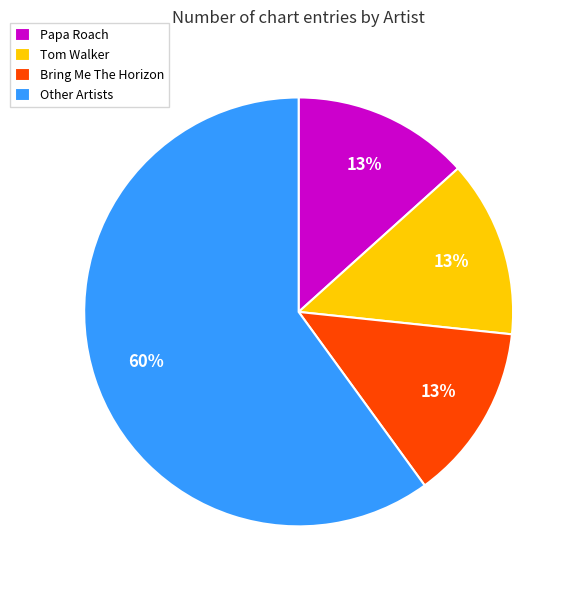

Which slice represents more than half of the pie?

Other Artists